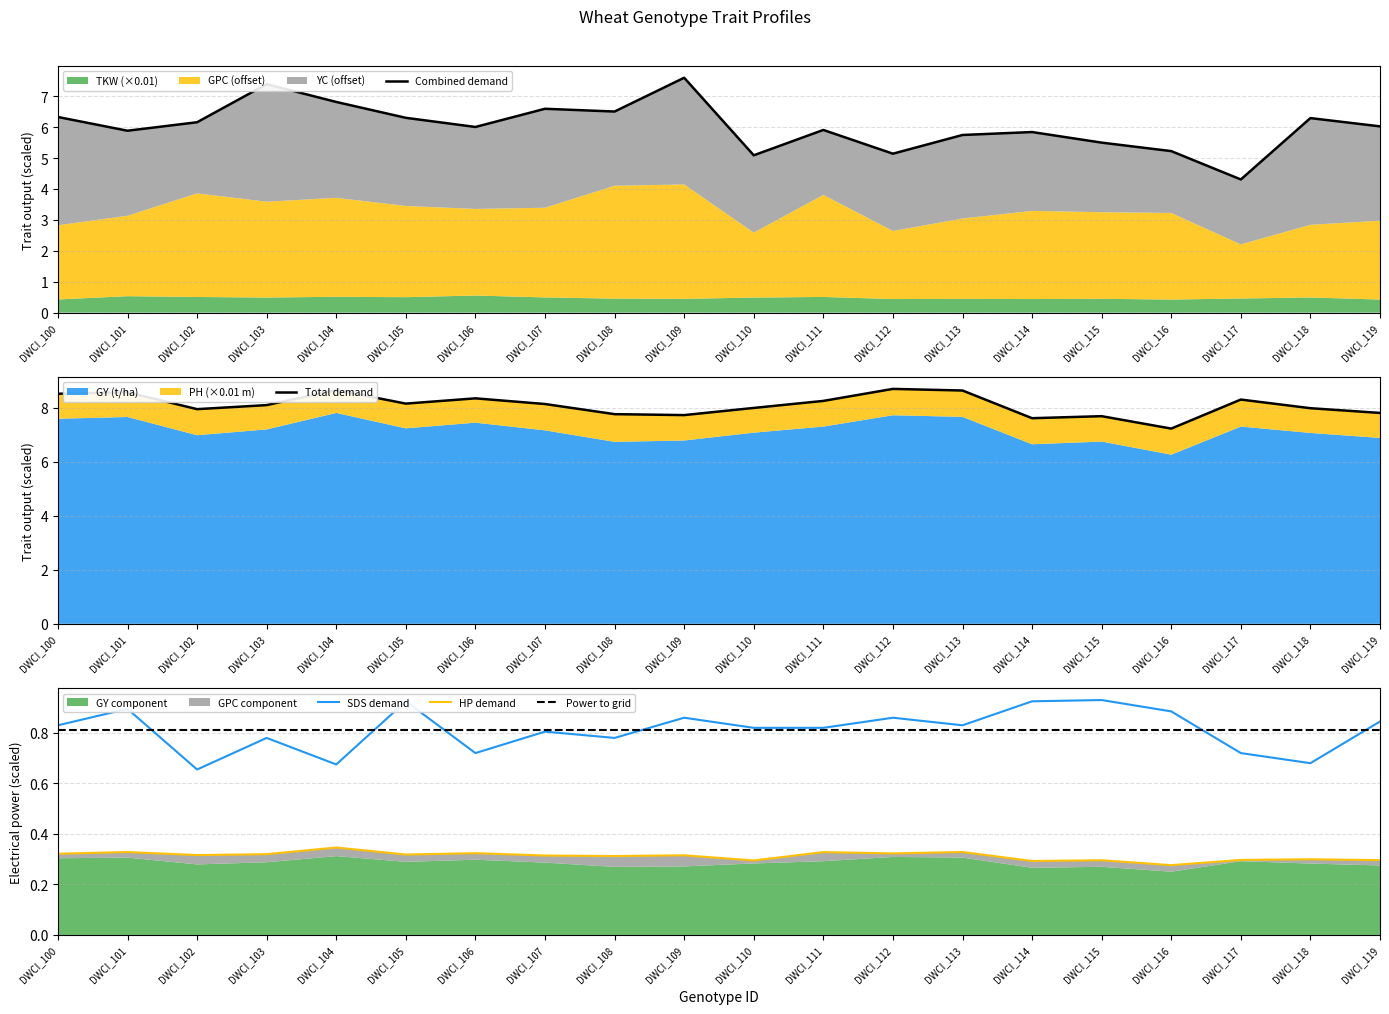

How many interior local valleys does the Total demand series have?

5